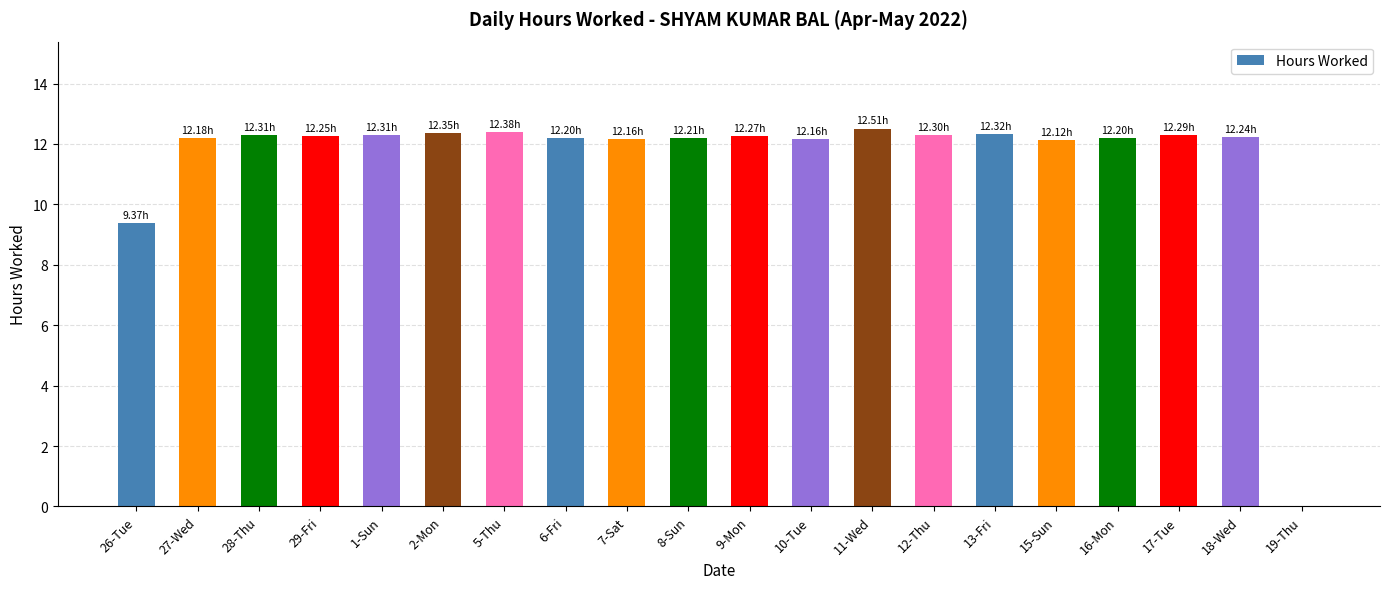

At which category does the chart reach its peak across all series?

11-Wed